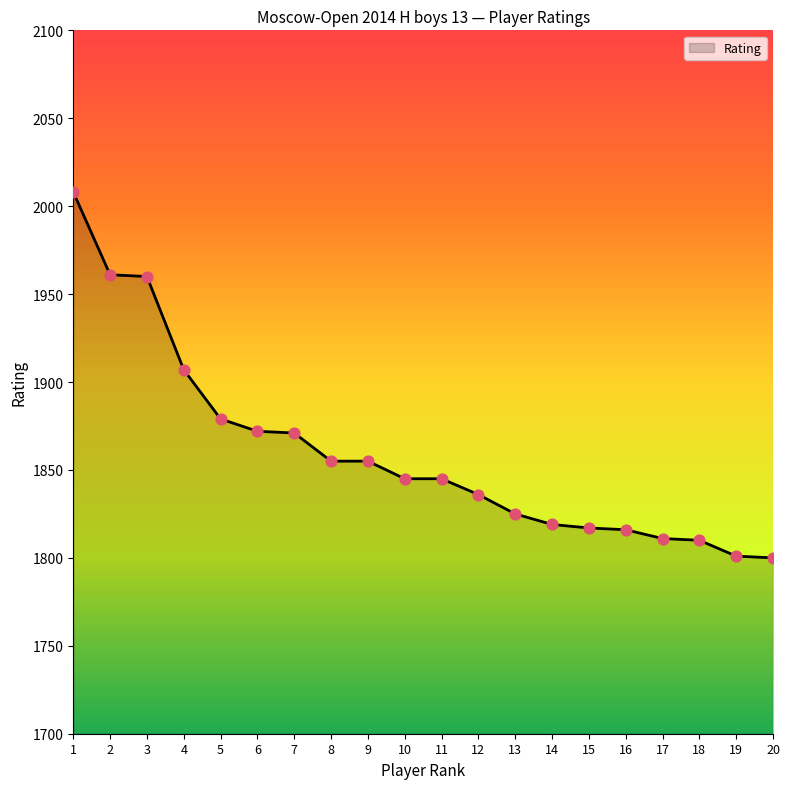

What is the change in value from 15 to 16?

-1